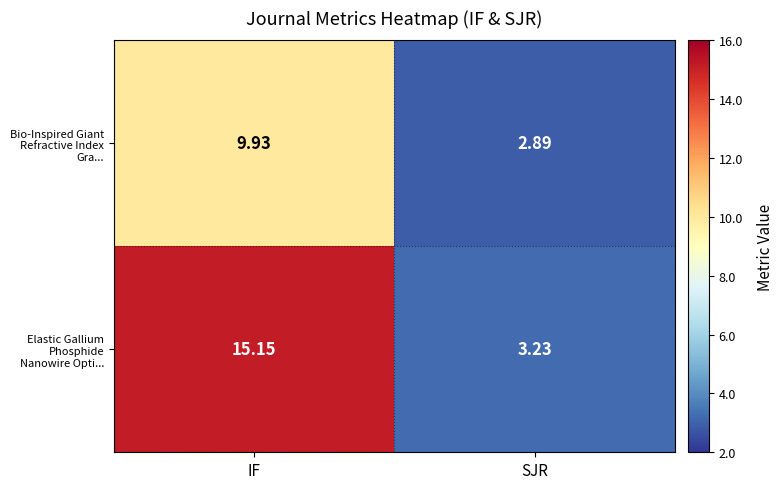

Which series has the largest range (max minus min)?

Elastic Gallium Phosphide Nanowire Opti...